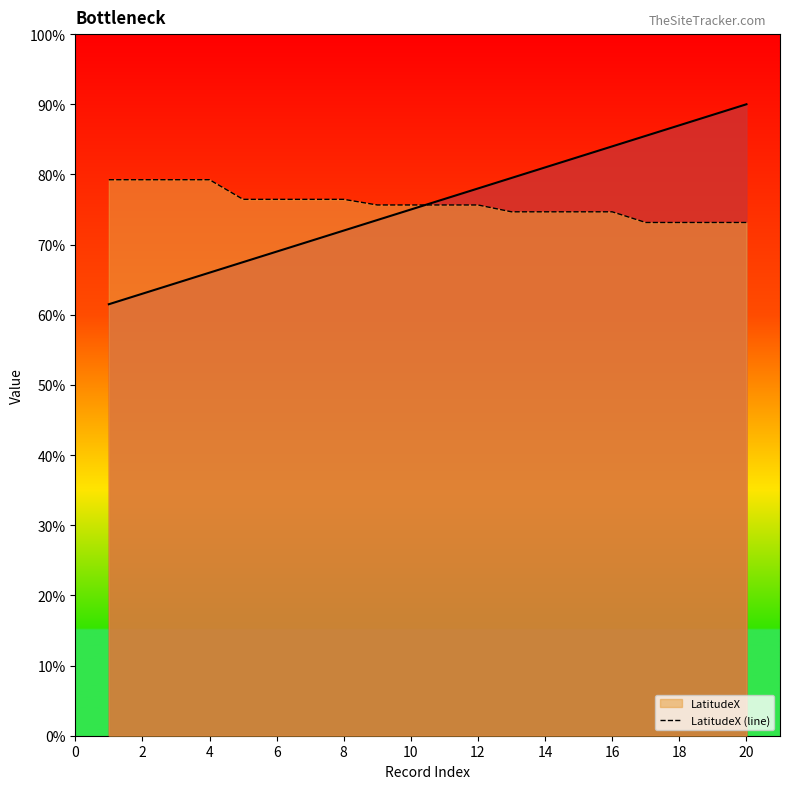

Is it true that the value at 2 is 142.3?

False